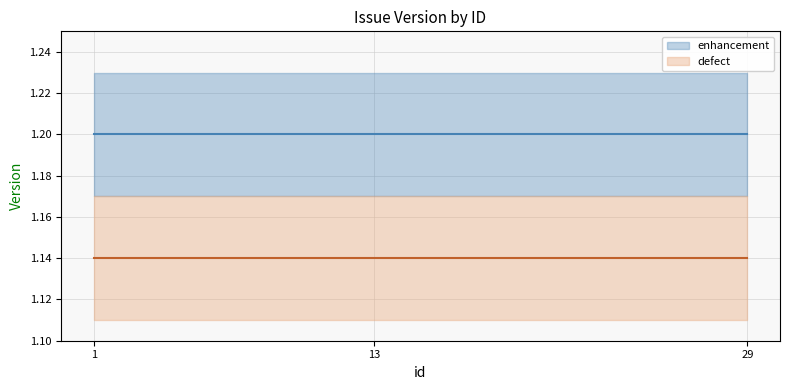

What is the total value across all series at 13?

2.3